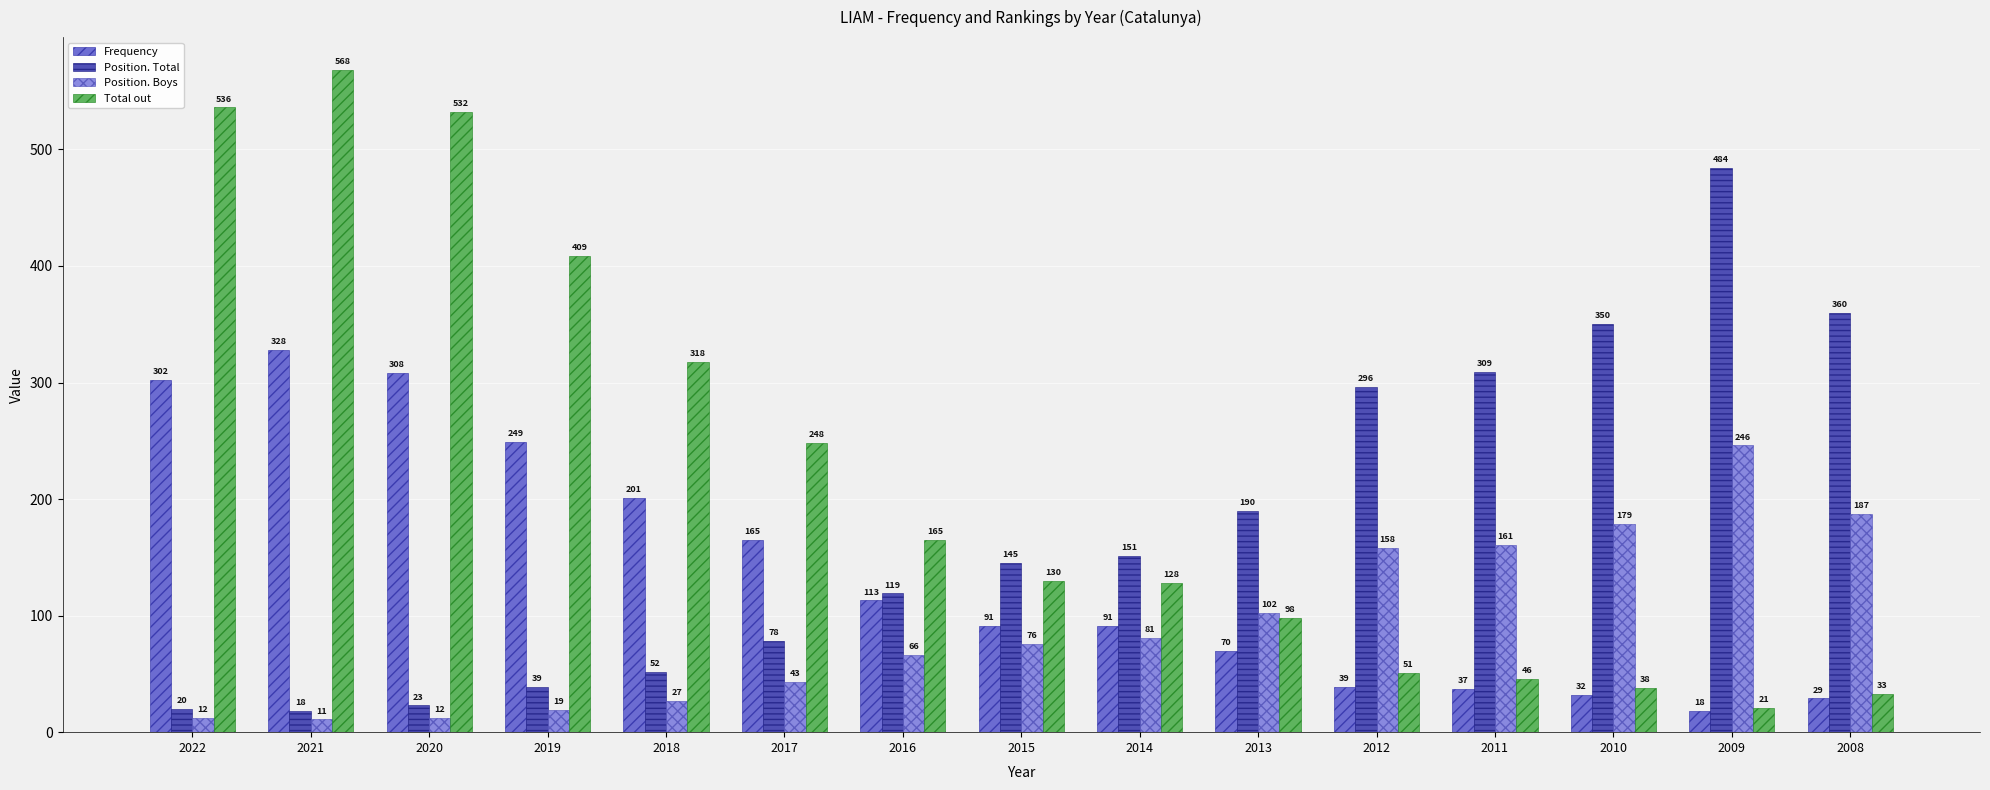

What is the spread (max minus min) of values at 2022?

524